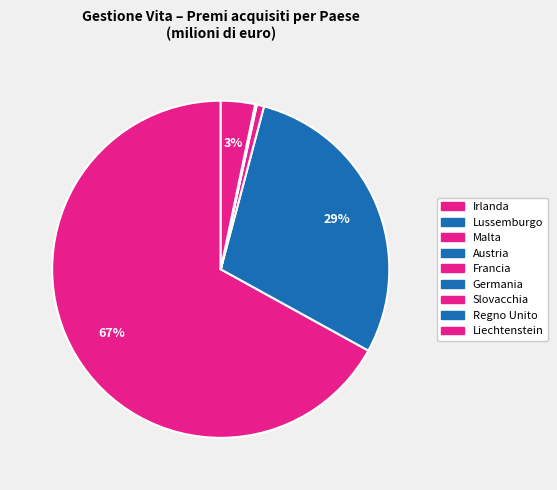

How many slices are in this pie chart?

9